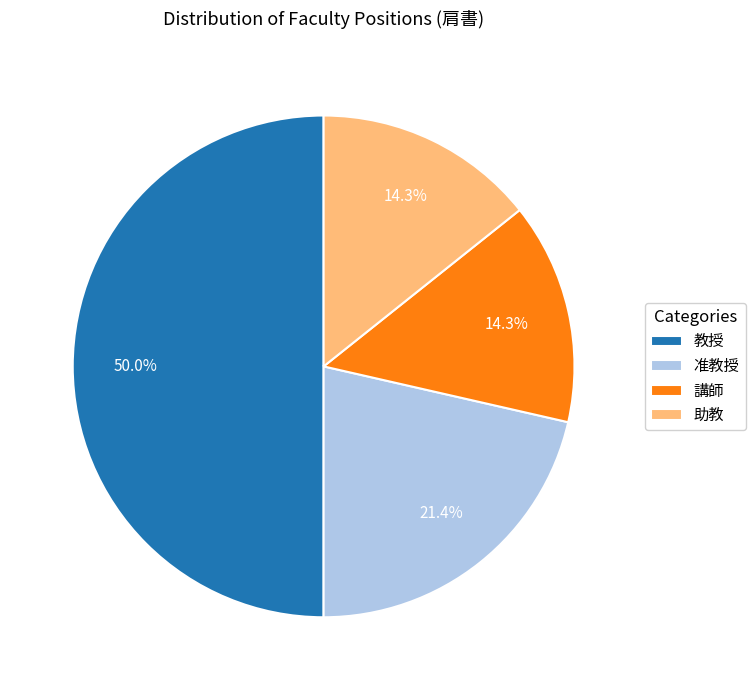

Which category has the biggest portion of the pie?

教授